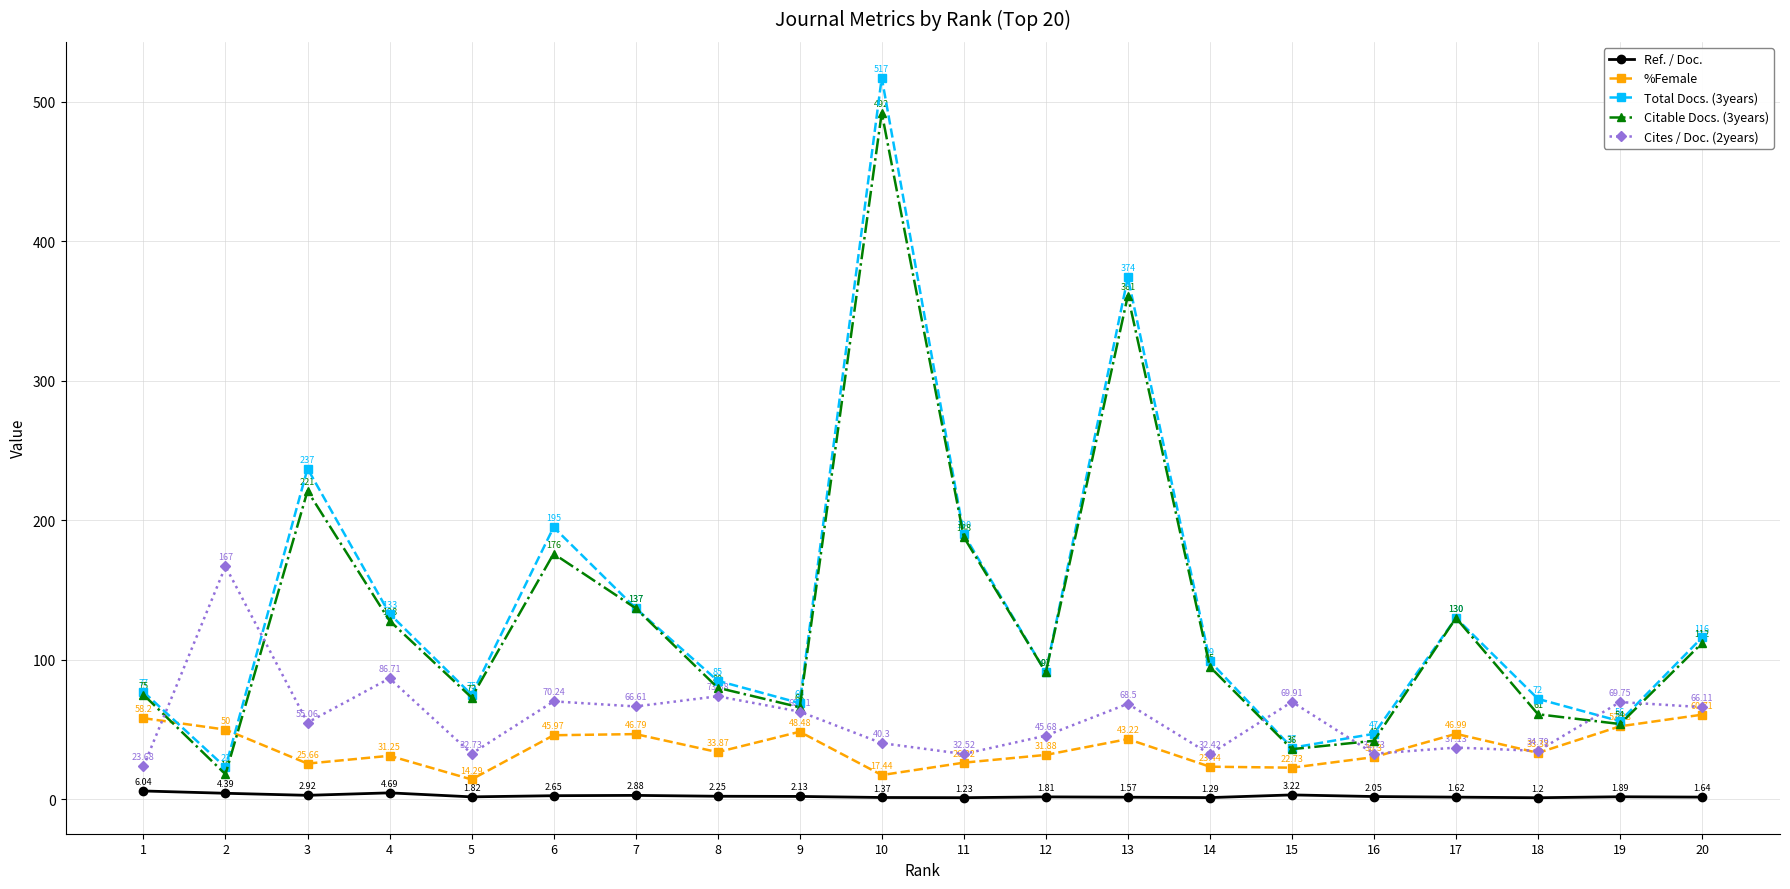

Rank the categories by Total Docs. (3years) value from highest to lowest.

10, 13, 3, 6, 11, 7, 4, 17, 20, 14, 12, 8, 1, 5, 18, 9, 19, 16, 15, 2